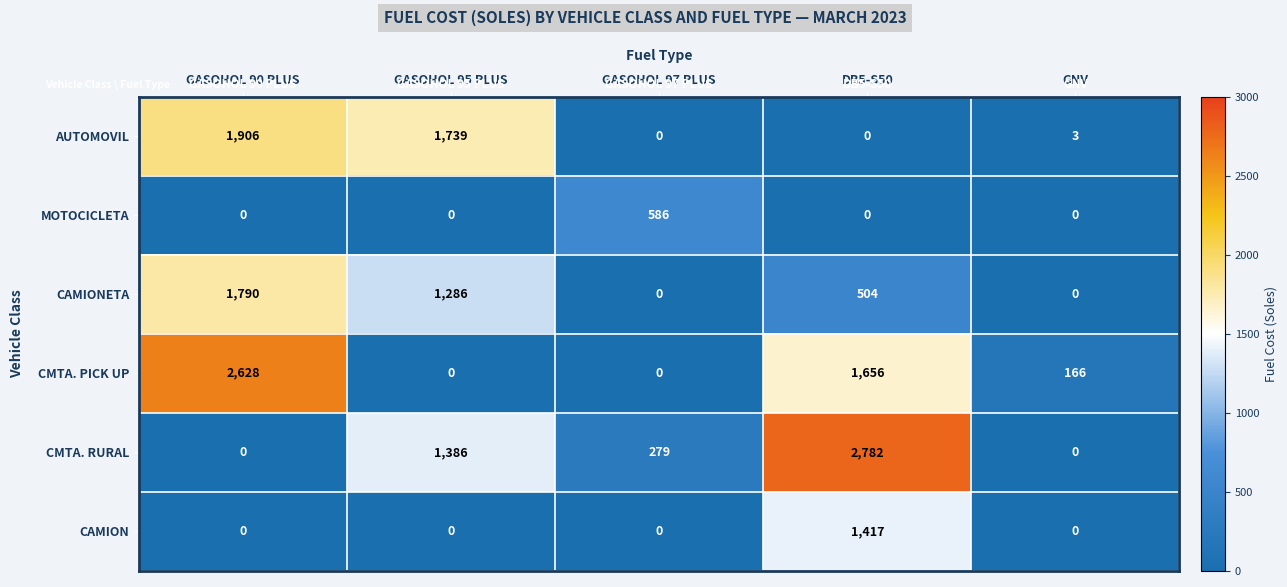

Which series has the largest total across all categories?

CMTA. PICK UP